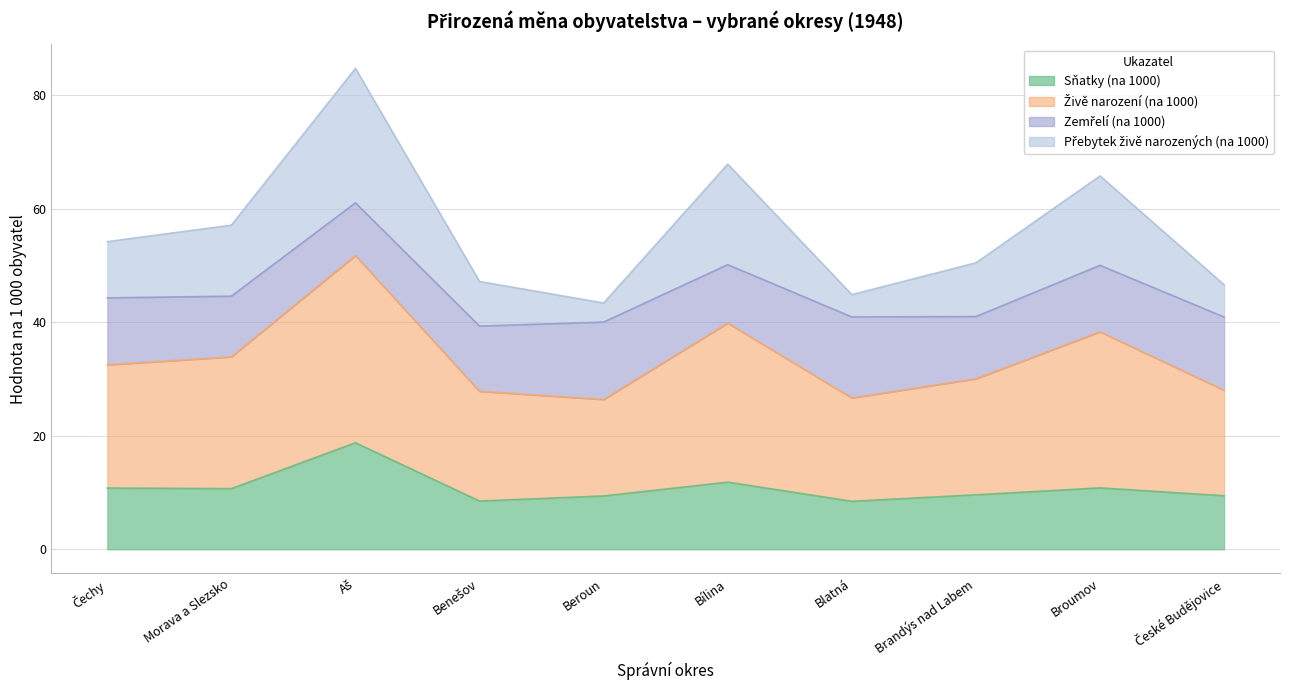

True or false: Sňatky (na 1000) has more than 1 interior local peaks.

True